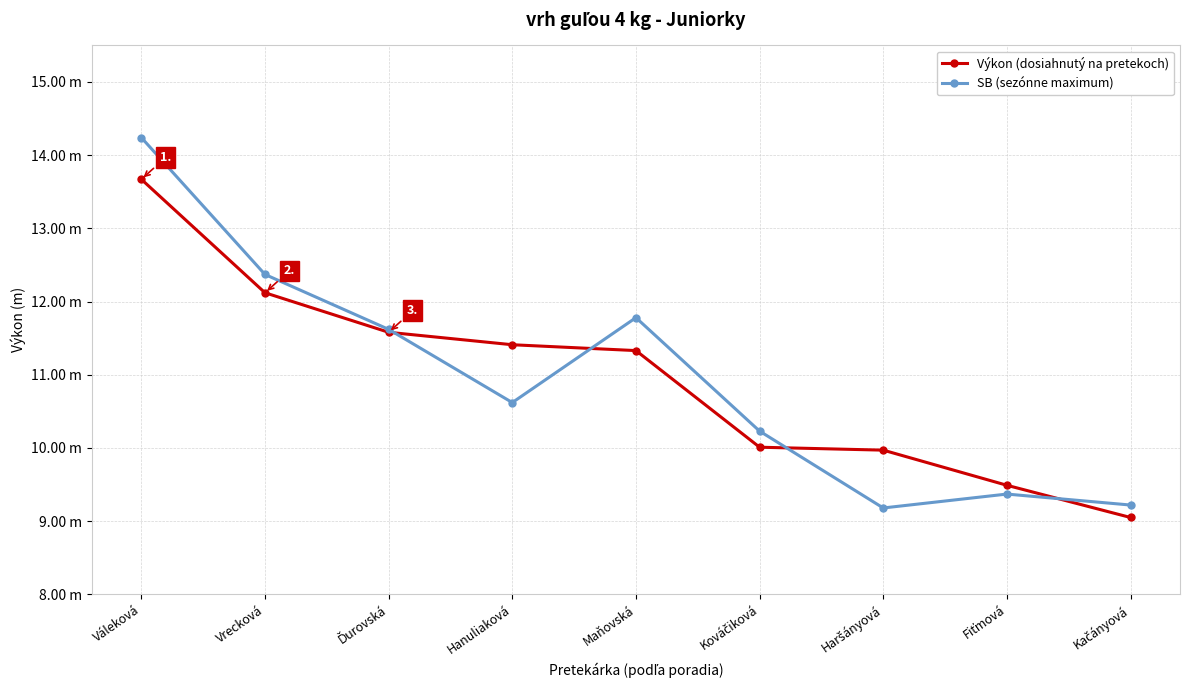

What is the maximum value shown in the chart?

14.2